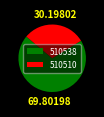

Rank the categories by value from highest to lowest.

510538, 510510